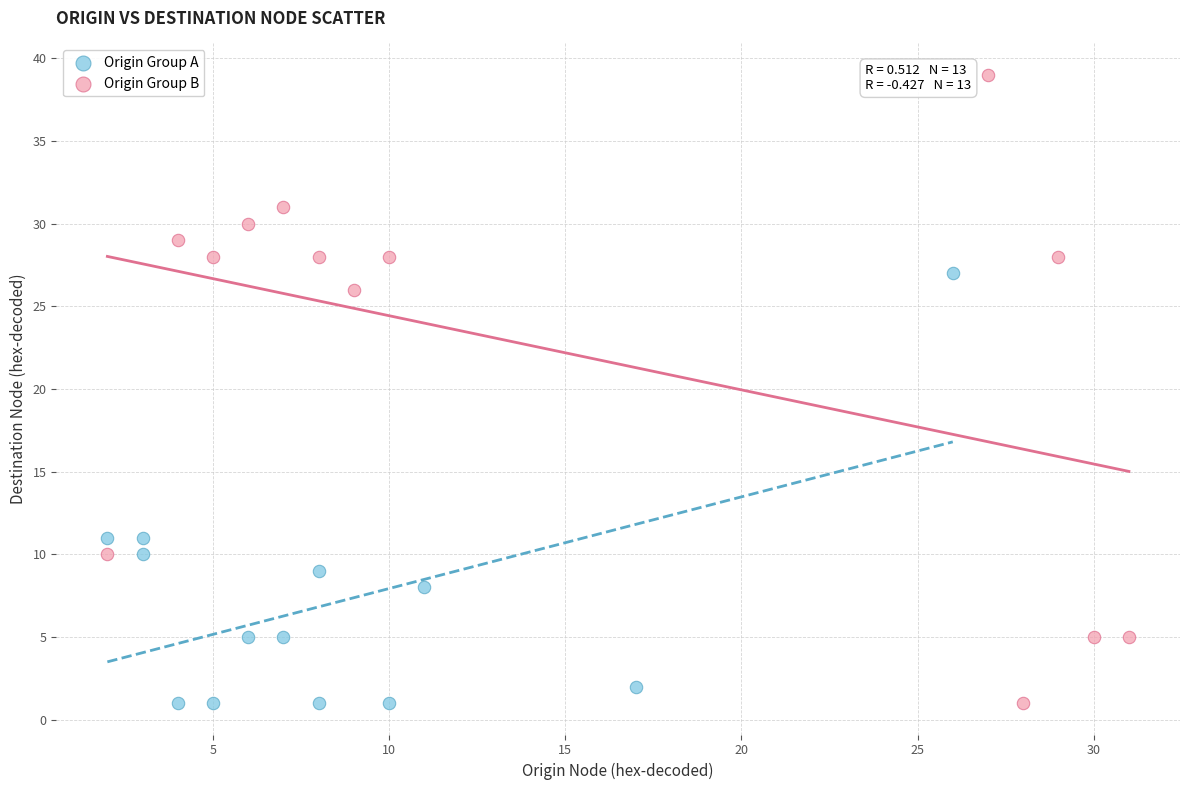

Which series has the largest Y range (max minus min)?

Origin Group B